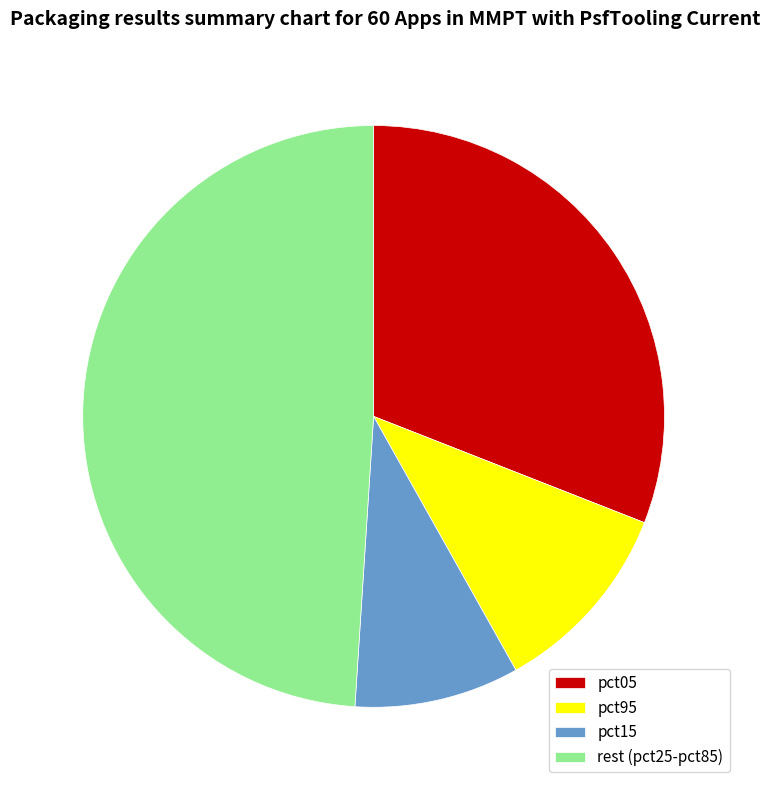

Combined, do pct95 and pct05 account for over 50%?

No